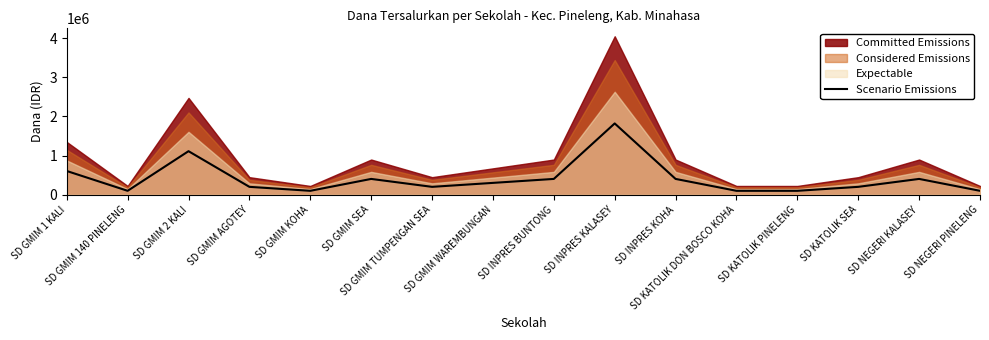

What is the average value?

411328